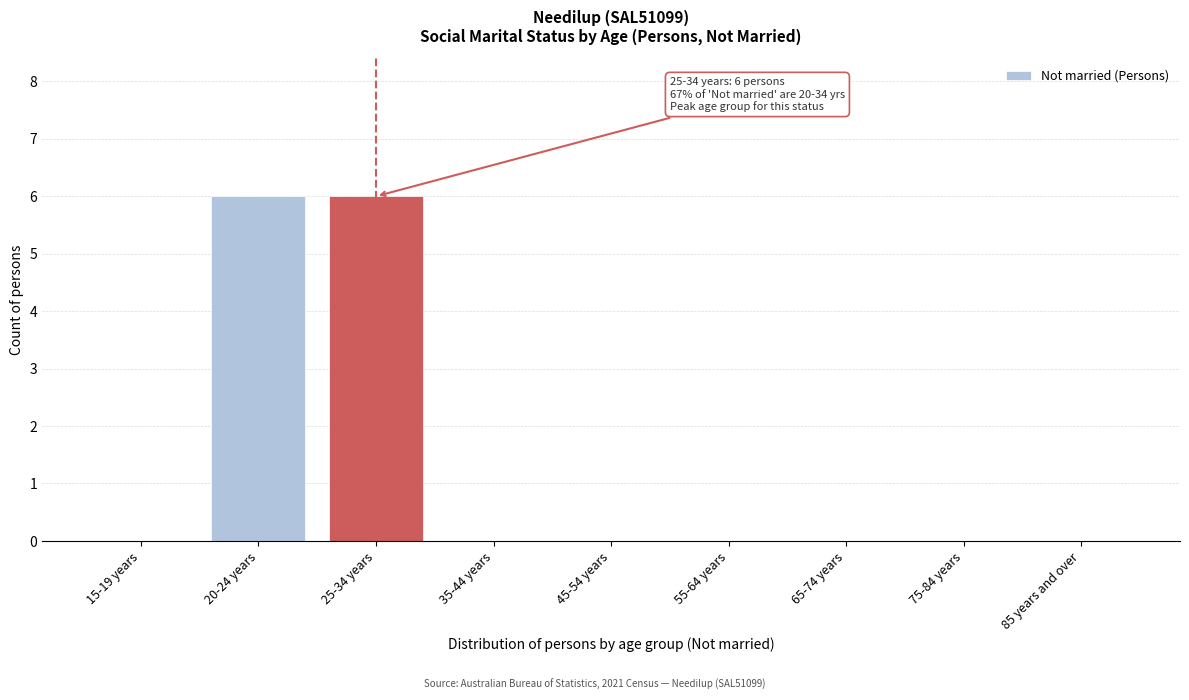

Reading left to right, list all the values displayed in this chart.

15-19 years=0	20-24 years=6	25-34 years=6	35-44 years=0	45-54 years=0	55-64 years=0	65-74 years=0	75-84 years=0	85 years and over=0